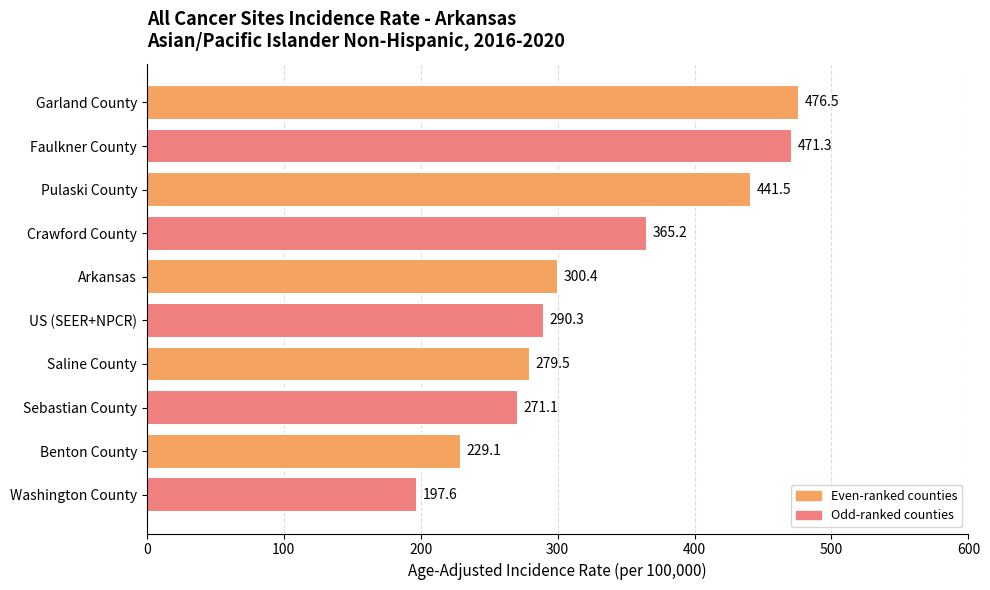

True or false: the data shows 435.7 at Saline County.

False